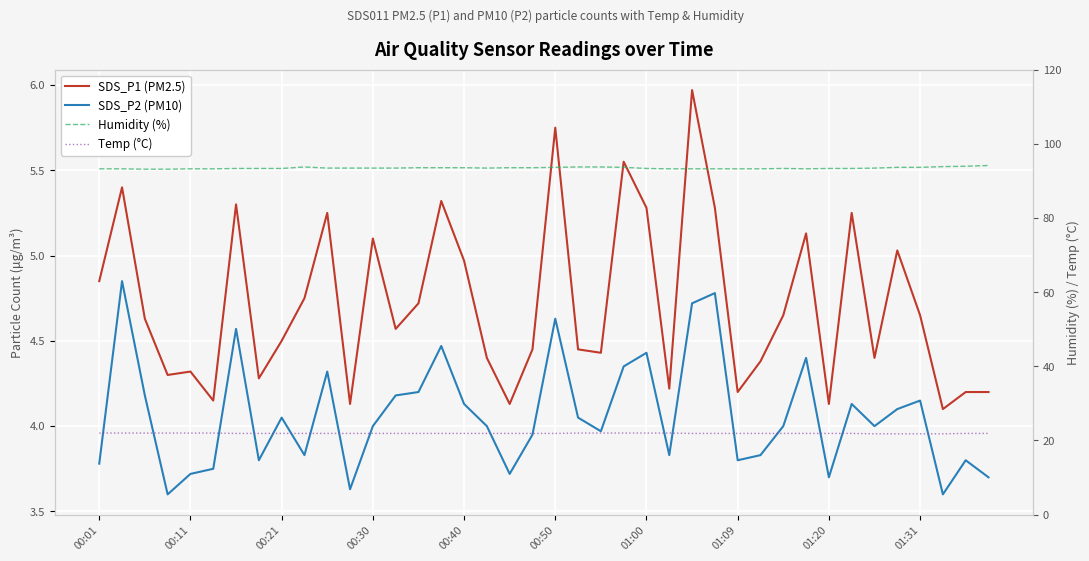

True or false: Temp (°C) and SDS_P1 (PM2.5) intersect in this chart.

False